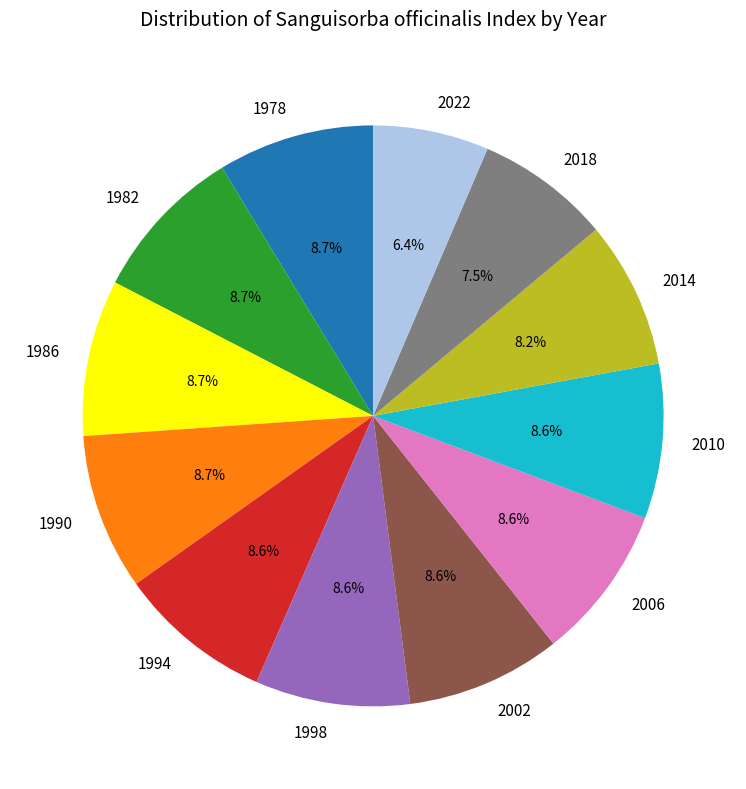

Which category has the smallest portion of the pie?

2022